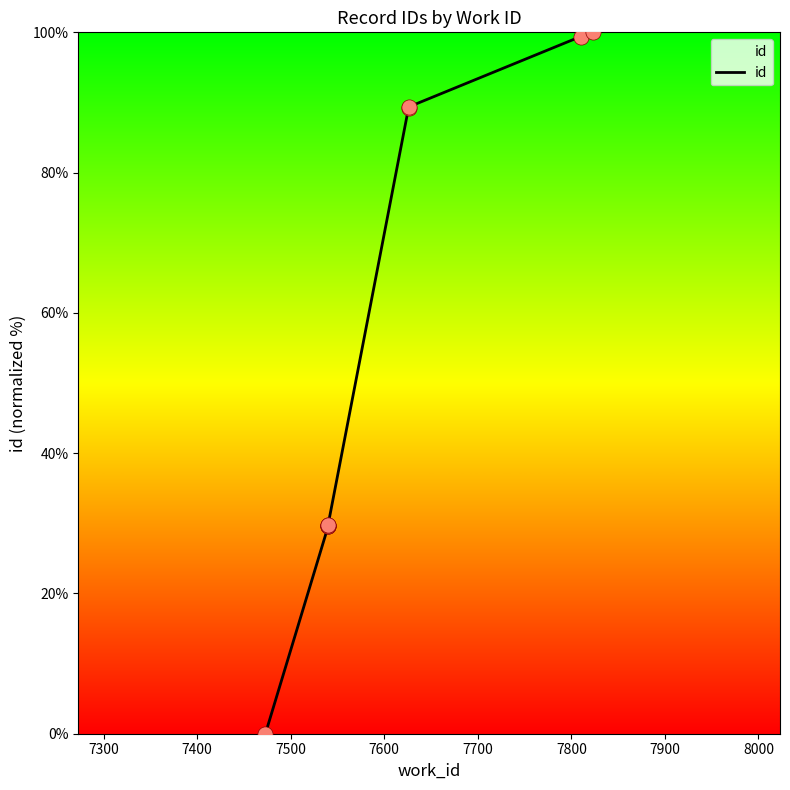

What is the change in value from 7500 to 7800?

+59.6